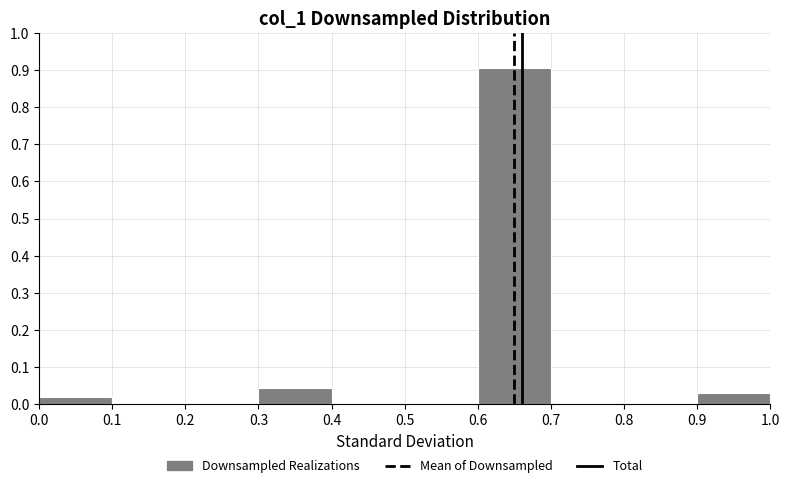

How tall is the bar that spans 0.9 to 1.0 on the x-axis? The values are not printed on the chart, so give them approximately, as read against the axis.

0.03